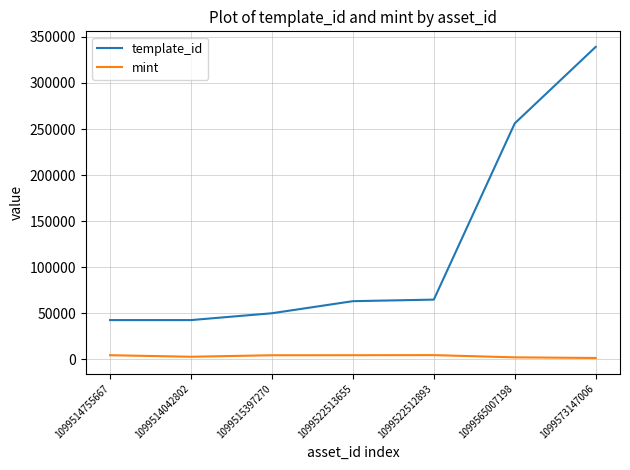

At which category is the sum across all series the highest?

1099573147006